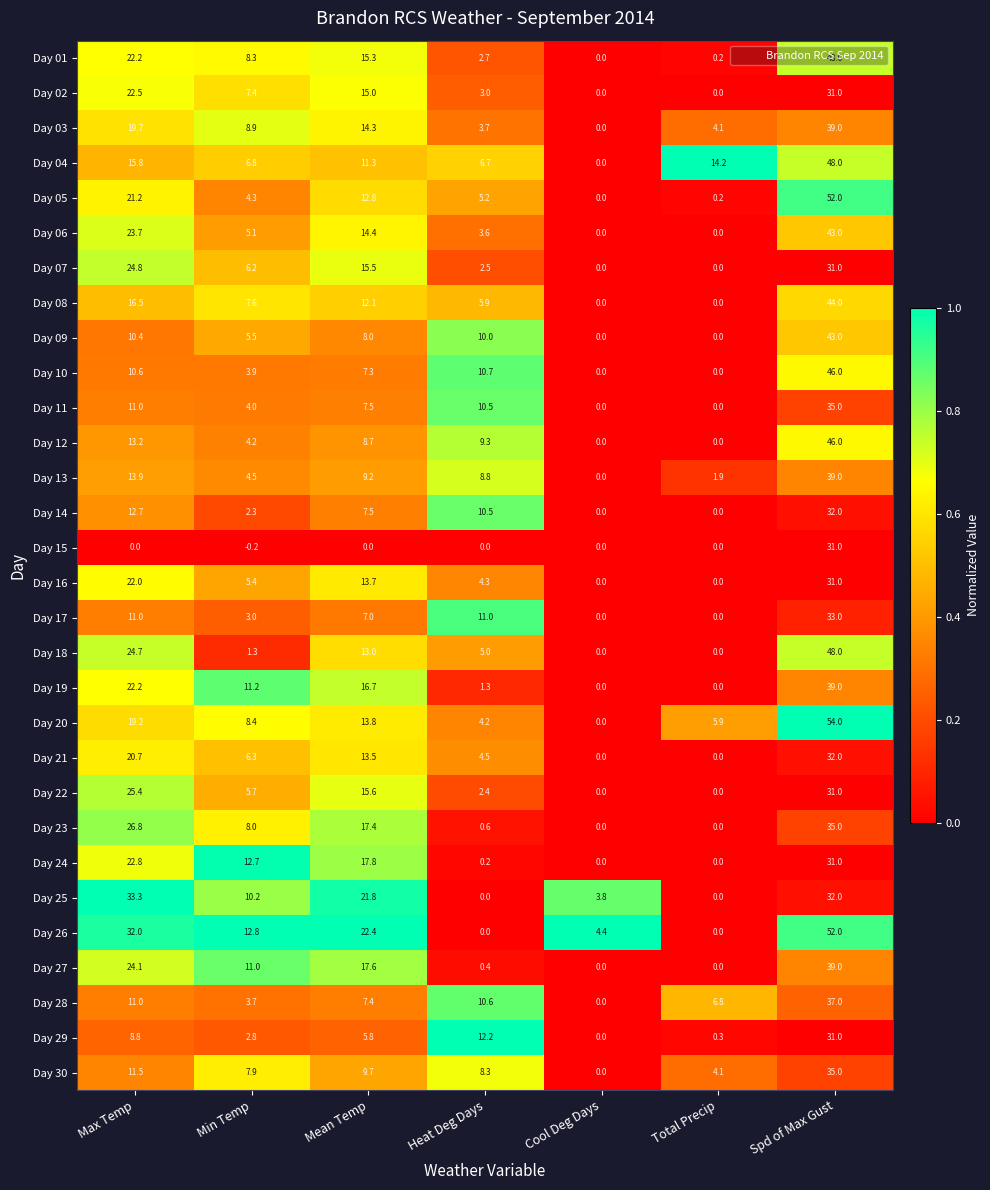

What is the average value of the Day 17 series?

9.3